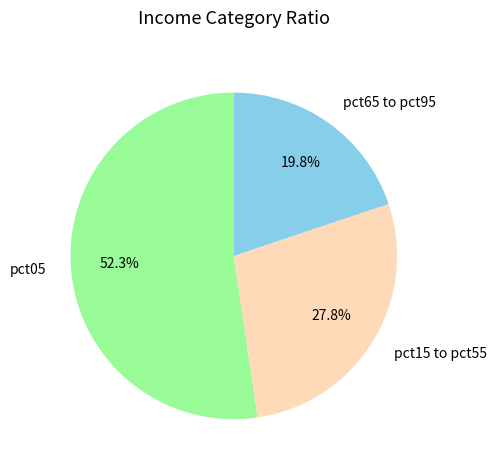

To the nearest percent, what is the average slice percentage?

33%